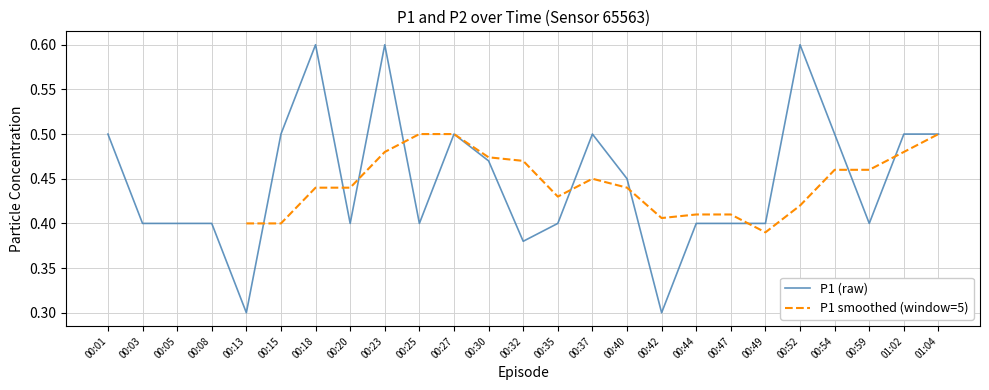

What is the difference between the maximum and minimum values?

0.3